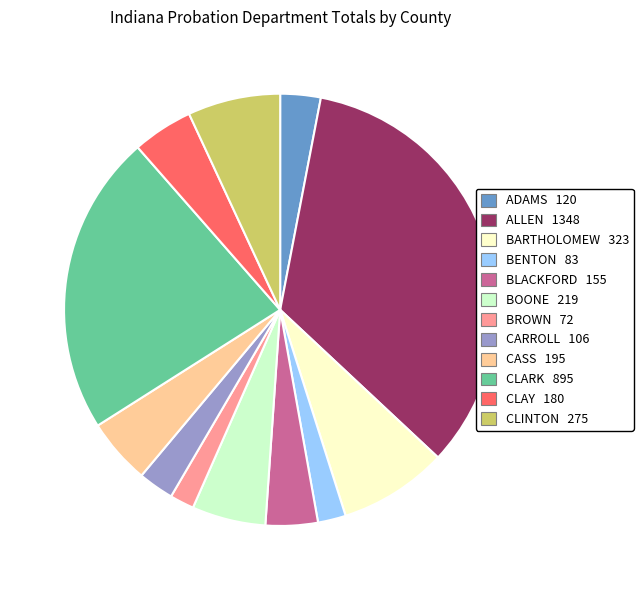

Does ADAMS account for over 50% of the chart?

No